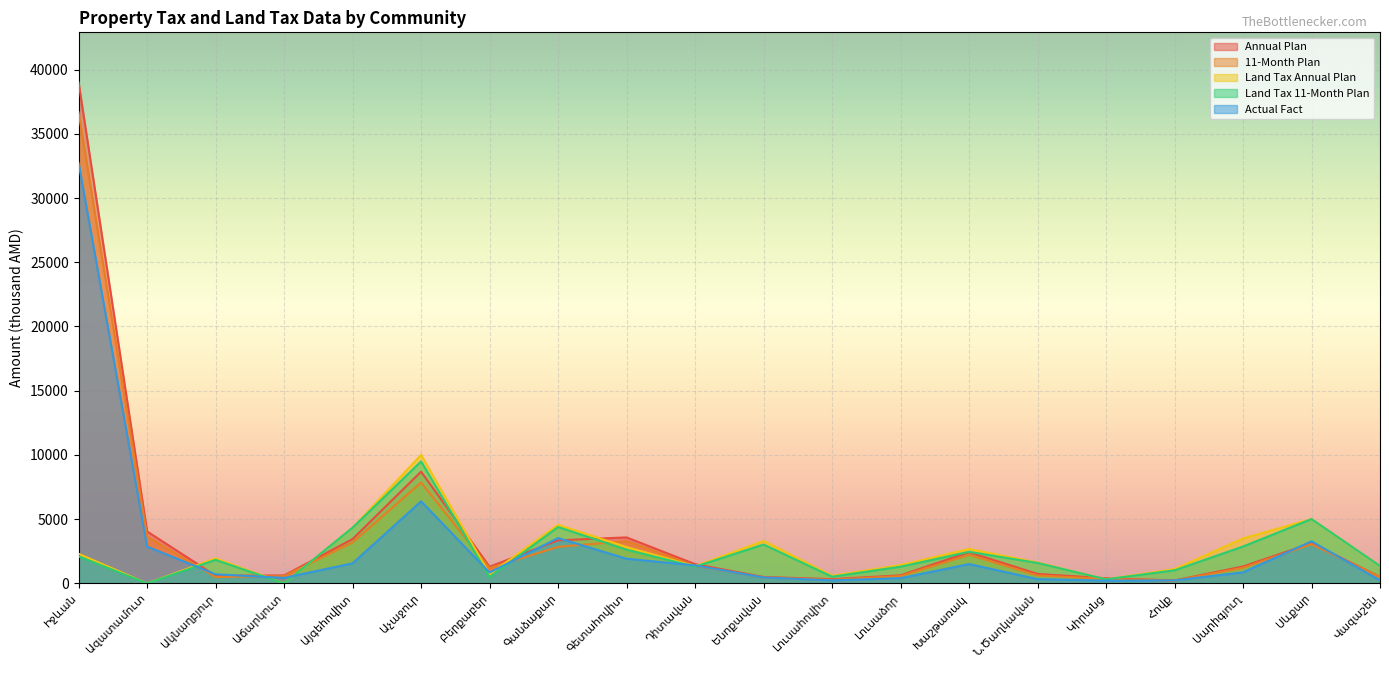

What position from the left is Ազատամուտ?

2